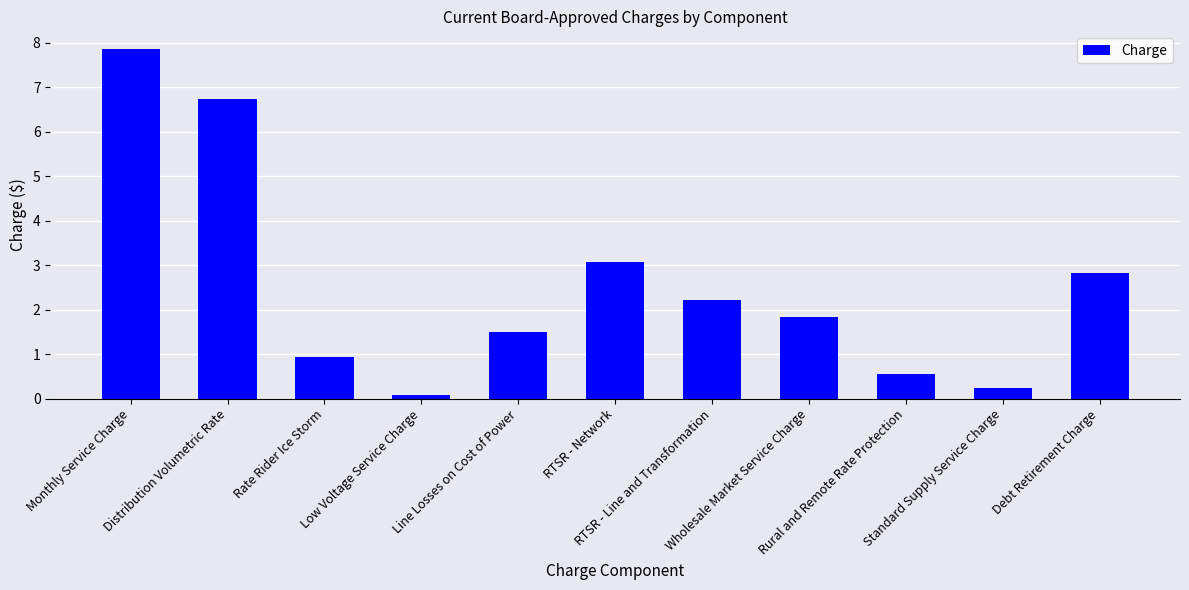

Which label corresponds to the smallest value in the chart?

Low Voltage Service Charge